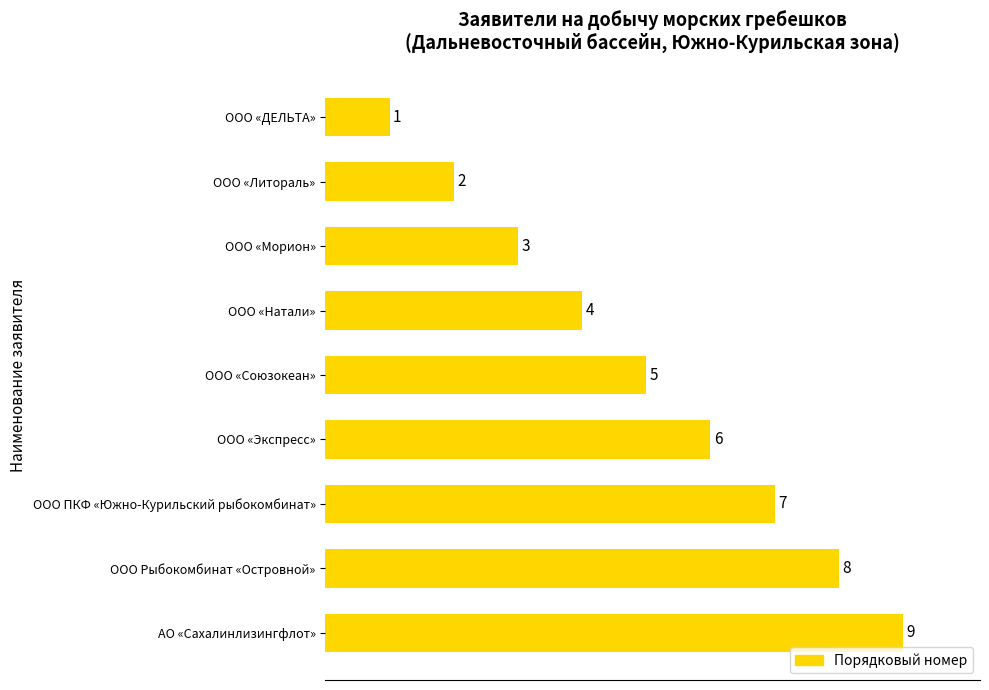

Rank the categories by value from lowest to highest.

ООО «ДЕЛЬТА», ООО «Литораль», ООО «Морион», ООО «Натали», ООО «Союзокеан», ООО «Экспресс», ООО ПКФ «Южно-Курильский рыбокомбинат», ООО Рыбокомбинат «Островной», АО «Сахалинлизингфлот»